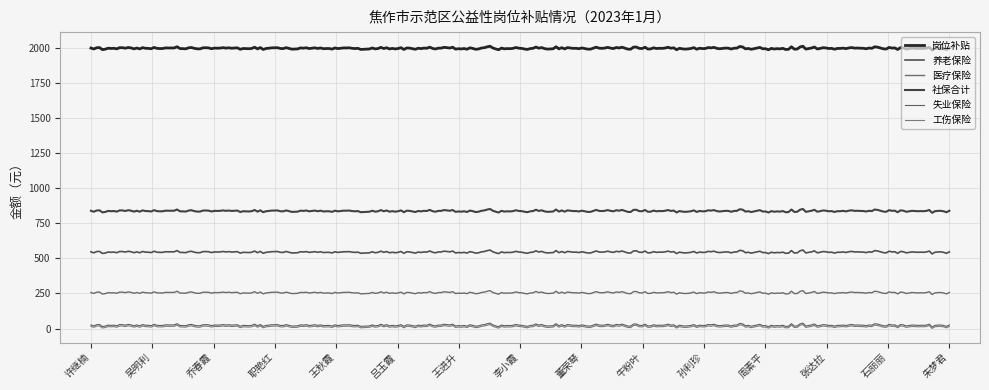

What are all the series names shown in the legend?

岗位补贴, 养老保险, 医疗保险, 社保合计, 失业保险, 工伤保险